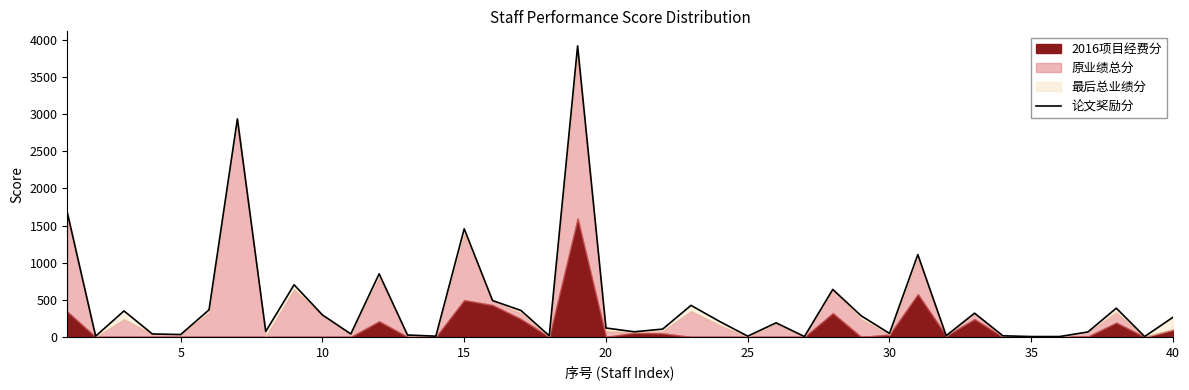

What is the maximum value shown in the chart?

3920.9